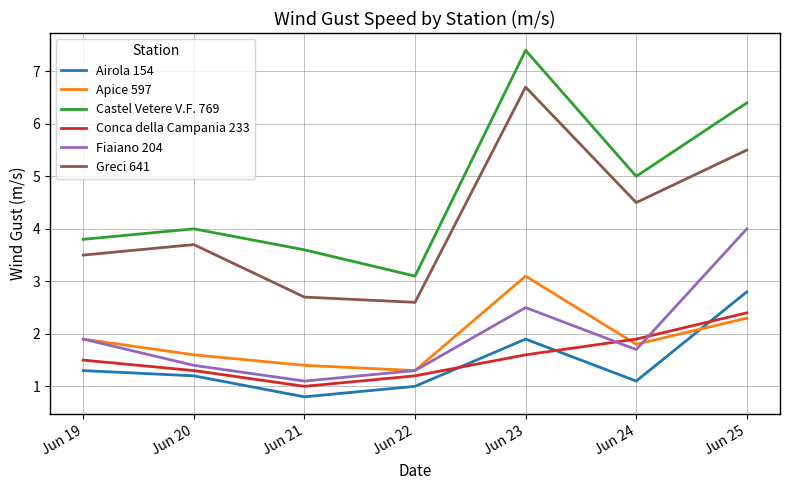

True or false: Greci 641 and Fiaiano 204 intersect in this chart.

False